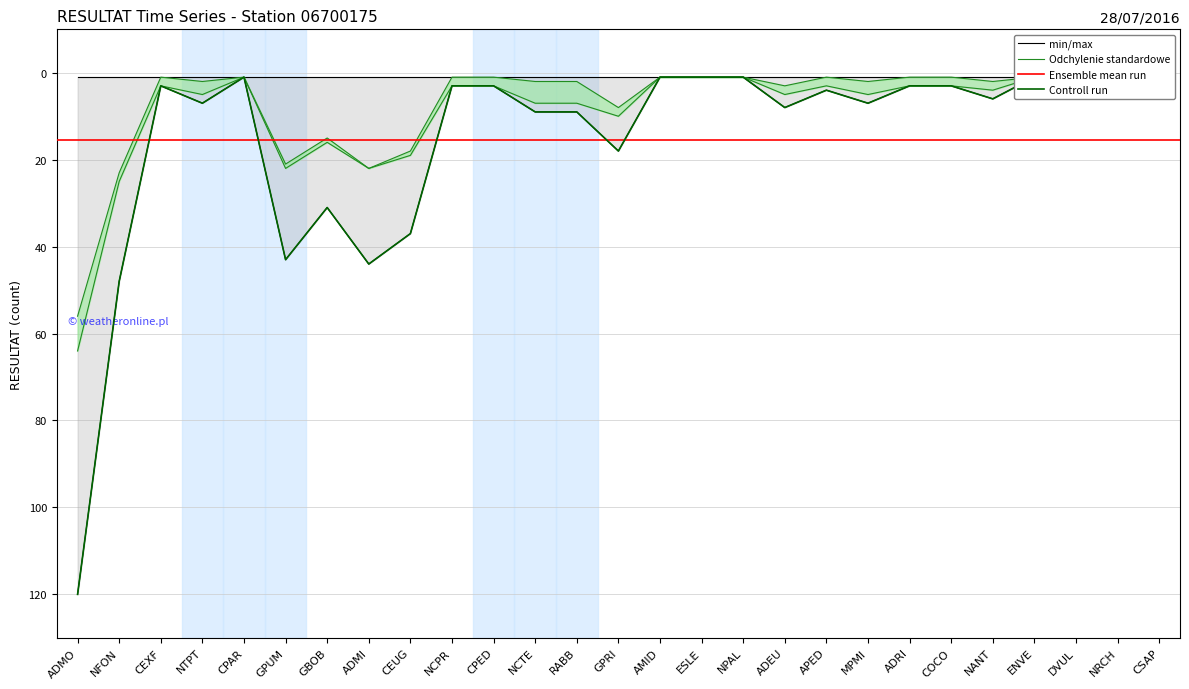

What is the label of the 20th point from the right?

ADMI